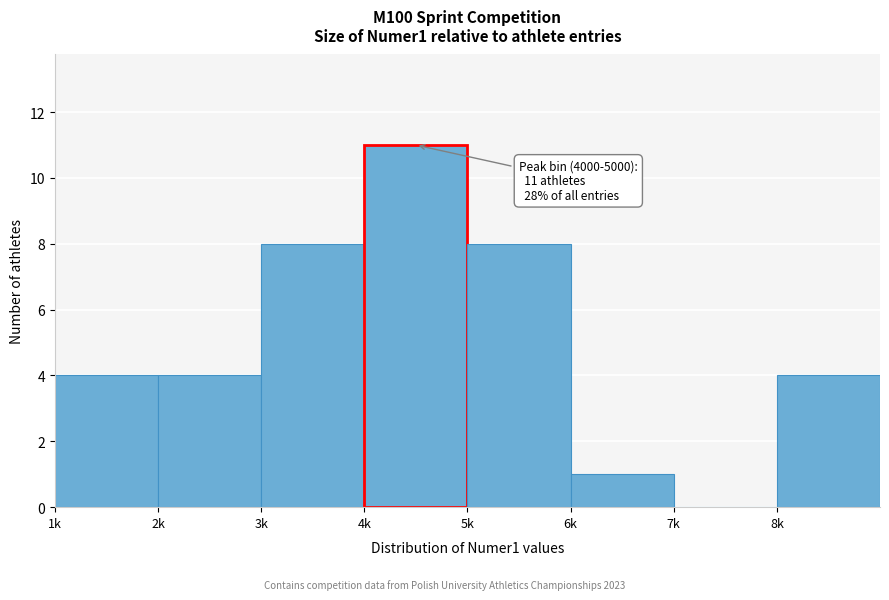

Reading left to right, transcribe all the data shown in this chart.

1k=4	2k=4	3k=8	4k=11	5k=8	6k=1	7k=0	8k=4